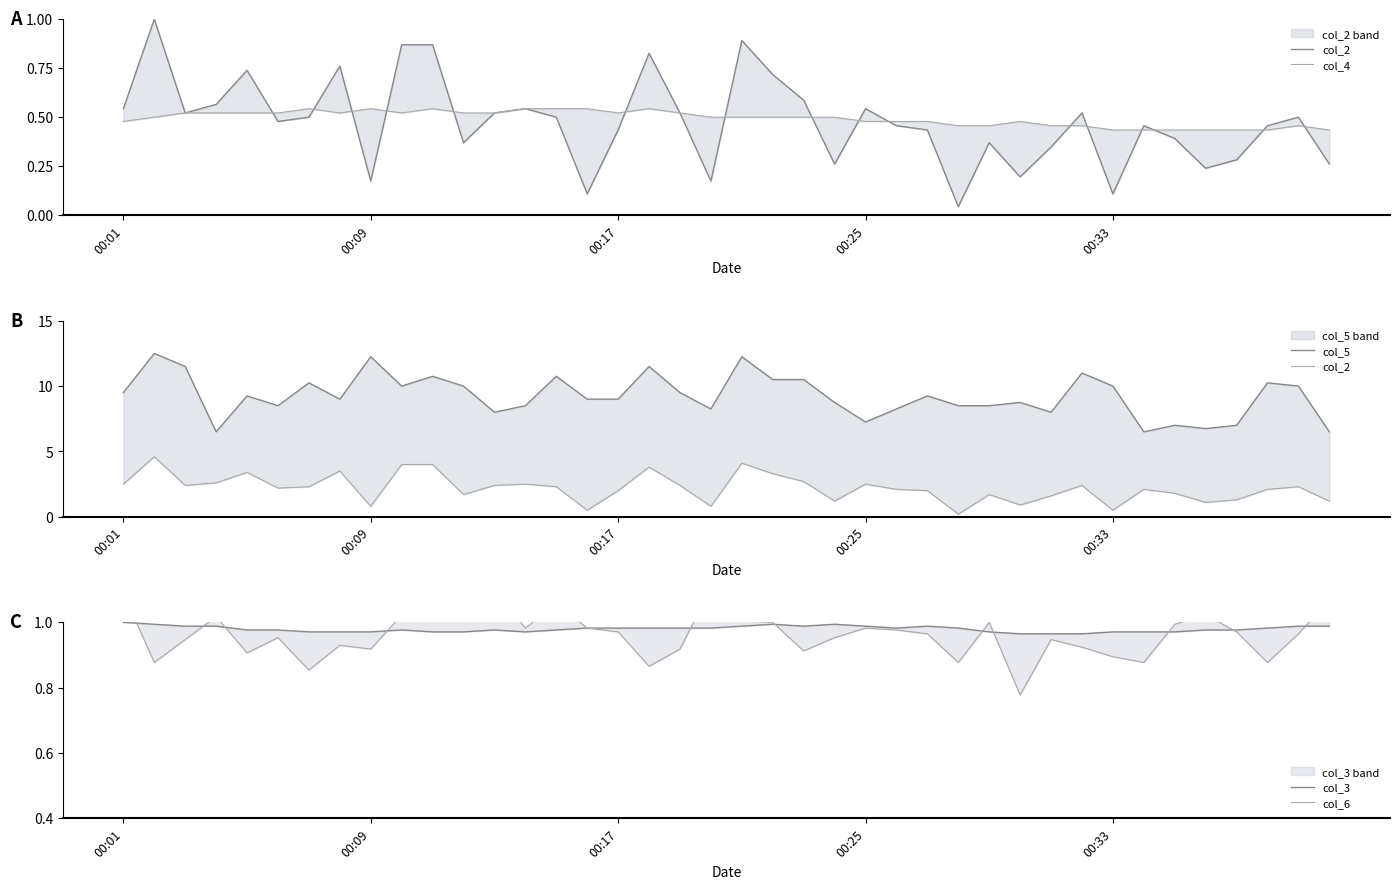

Reading right to left, extract all data points from this chart.

col_2: 1.2	2.3	2.1	1.3	1.1	1.8	2.1	0.5	2.4	1.6	0.9	1.7	0.2	2.0	2.1	2.5	1.2	2.7	3.3	4.1	0.8	2.4	3.8	2.0	0.5	2.3	2.5	2.4	1.7	4.0	4.0	0.8	3.5	2.3	2.2	3.4	2.6	2.4	4.6	2.5
col_4: 0.4	0.5	0.4	0.4	0.4	0.4	0.4	0.4	0.5	0.5	0.5	0.5	0.5	0.5	0.5	0.5	0.5	0.5	0.5	0.5	0.5	0.5	0.5	0.5	0.5	0.5	0.5	0.5	0.5	0.5	0.5	0.5	0.5	0.5	0.5	0.5	0.5	0.5	0.5	0.5
col_5: 6.5	10.0	10.2	7.0	6.8	7.0	6.5	10.0	11.0	8.0	8.8	8.5	8.5	9.2	8.2	7.2	8.8	10.5	10.5	12.2	8.2	9.5	11.5	9.0	9.0	10.8	8.5	8.0	10.0	10.8	10.0	12.2	9.0	10.2	8.5	9.2	6.5	11.5	12.5	9.5
col_3: 1.0	1.0	1.0	1.0	1.0	1.0	1.0	1.0	1.0	1.0	1.0	1.0	1.0	1.0	1.0	1.0	1.0	1.0	1.0	1.0	1.0	1.0	1.0	1.0	1.0	1.0	1.0	1.0	1.0	1.0	1.0	1.0	1.0	1.0	1.0	1.0	1.0	1.0	1.0	1.0
col_6: 1.1	1.0	0.9	1.0	1.0	1.0	0.9	0.9	0.9	0.9	0.8	1.0	0.9	1.0	1.0	1.0	1.0	0.9	1.0	1.0	1.1	0.9	0.9	1.0	1.0	1.1	1.0	1.1	1.0	1.1	1.0	0.9	0.9	0.9	1.0	0.9	1.0	0.9	0.9	1.1